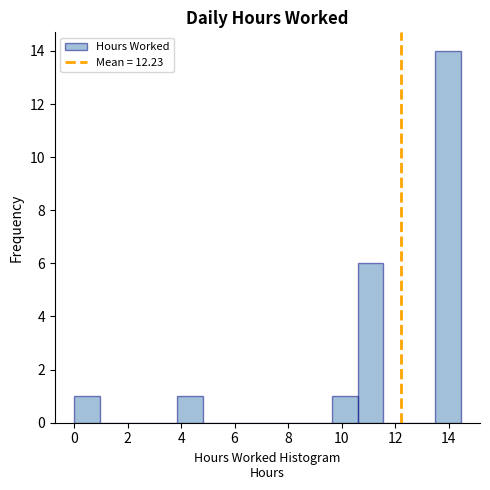

Reading left to right, list every bar in this chart as the range it spans on the x-axis followed by its height. Neither the bar edges nor the heights are printed on the chart, so give them approximately, as read against the axes.

0.0 to 1.0: 1
1.0 to 2.0: 0
2.0 to 2.8: 0
2.8 to 3.8: 0
3.8 to 4.8: 1
4.8 to 5.8: 0
5.8 to 6.8: 0
6.8 to 7.8: 0
7.8 to 8.6: 0
8.6 to 9.6: 0
9.6 to 10.6: 1
10.6 to 11.6: 6
11.6 to 12.6: 0
12.6 to 13.4: 0
13.4 to 14.4: 14